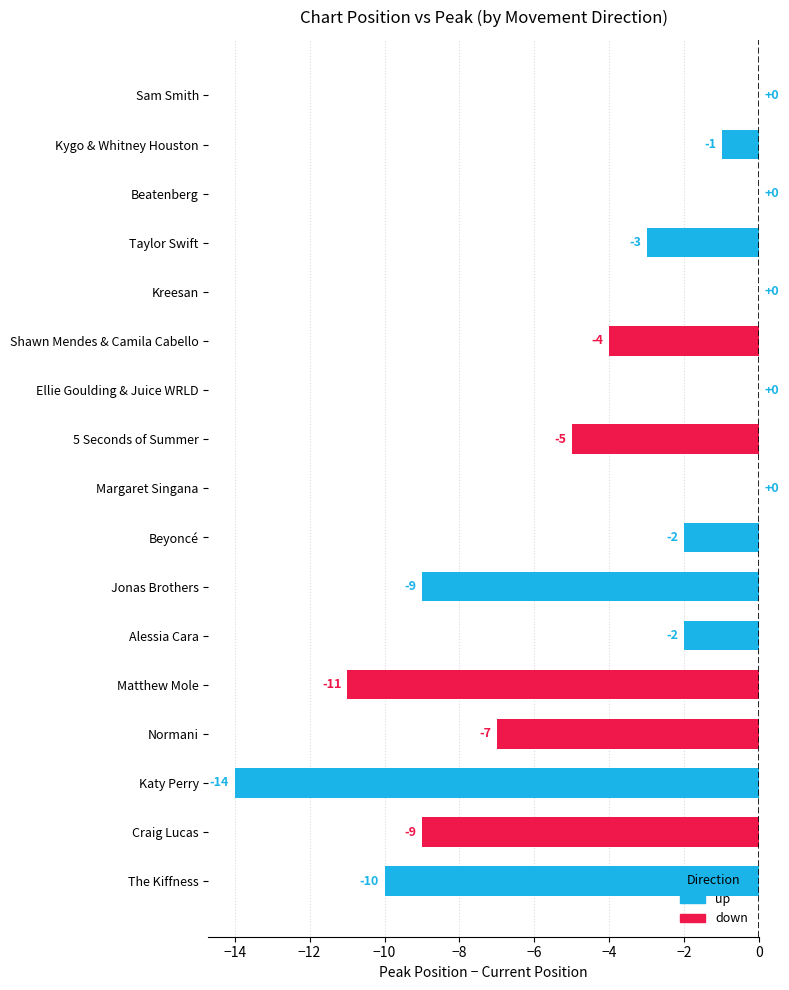

Where is the data nearest to the value -7?

Normani